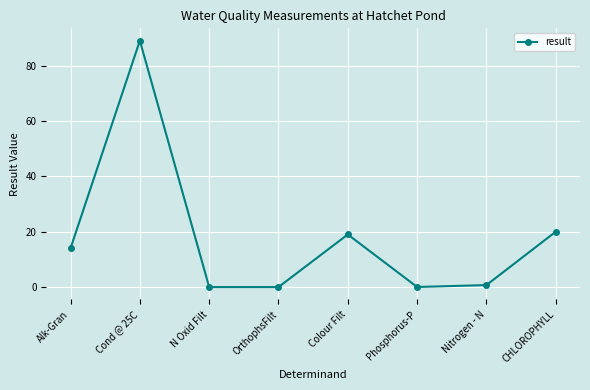

At which category does the chart reach its peak across all series?

Cond @ 25C